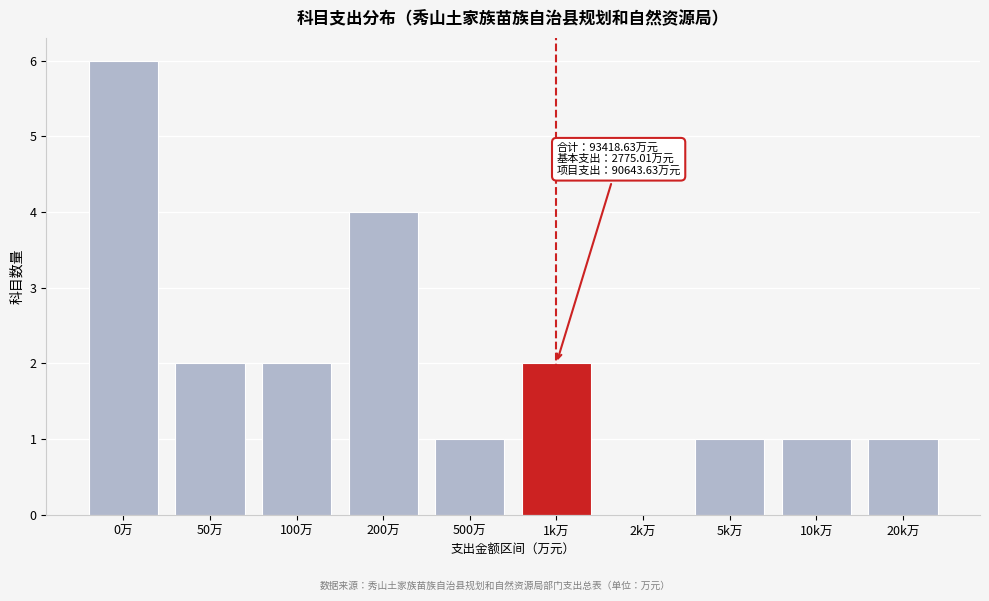

Reading left to right, list all the values displayed in this chart.

0万=6	50万=2	100万=2	200万=4	500万=1	1k万=2	2k万=0	5k万=1	10k万=1	20k万=1